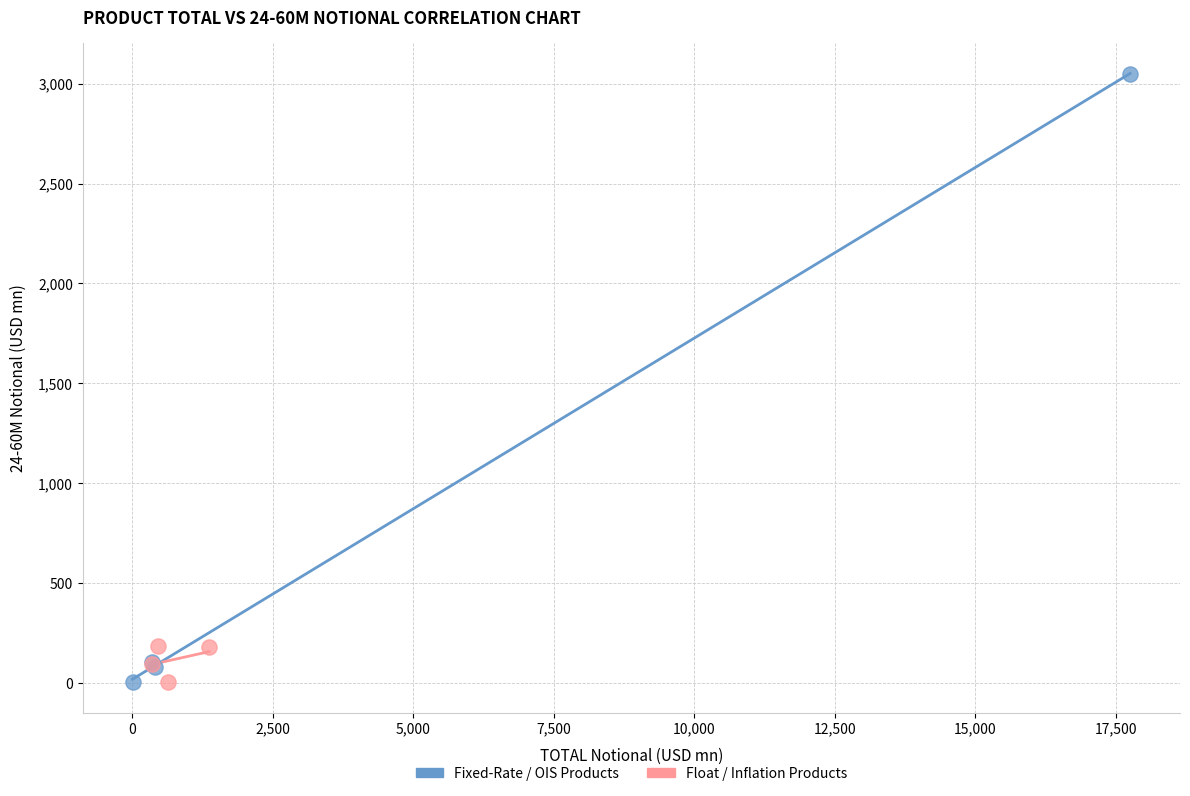

Which series contains the highest Y value?

Fixed-Rate / OIS Products